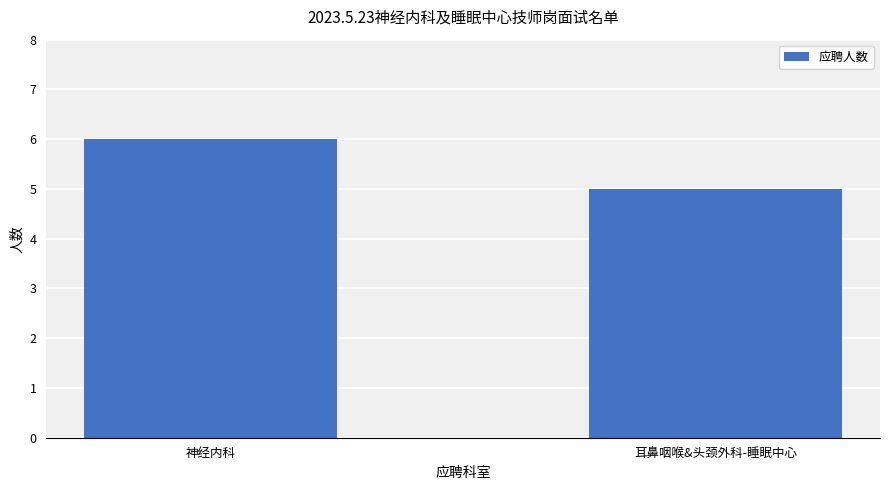

Where is the data nearest to the value 5?

耳鼻咽喉&头颈外科-睡眠中心